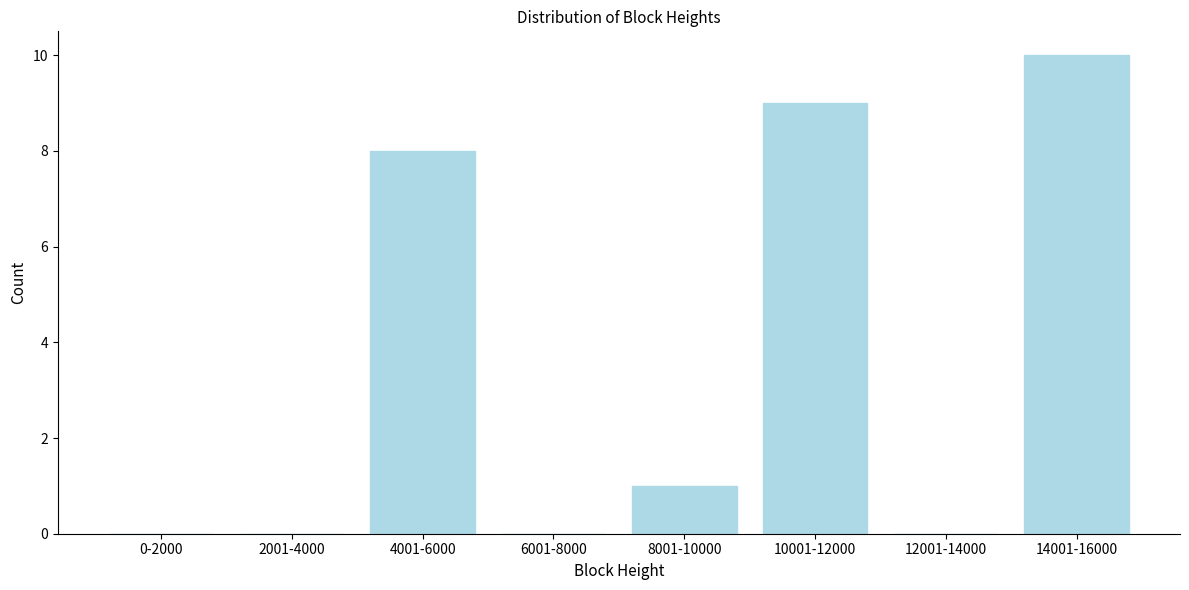

Reading left to right, extract all data points from this chart.

0-2000=0	2001-4000=0	4001-6000=8	6001-8000=0	8001-10000=1	10001-12000=9	12001-14000=0	14001-16000=10